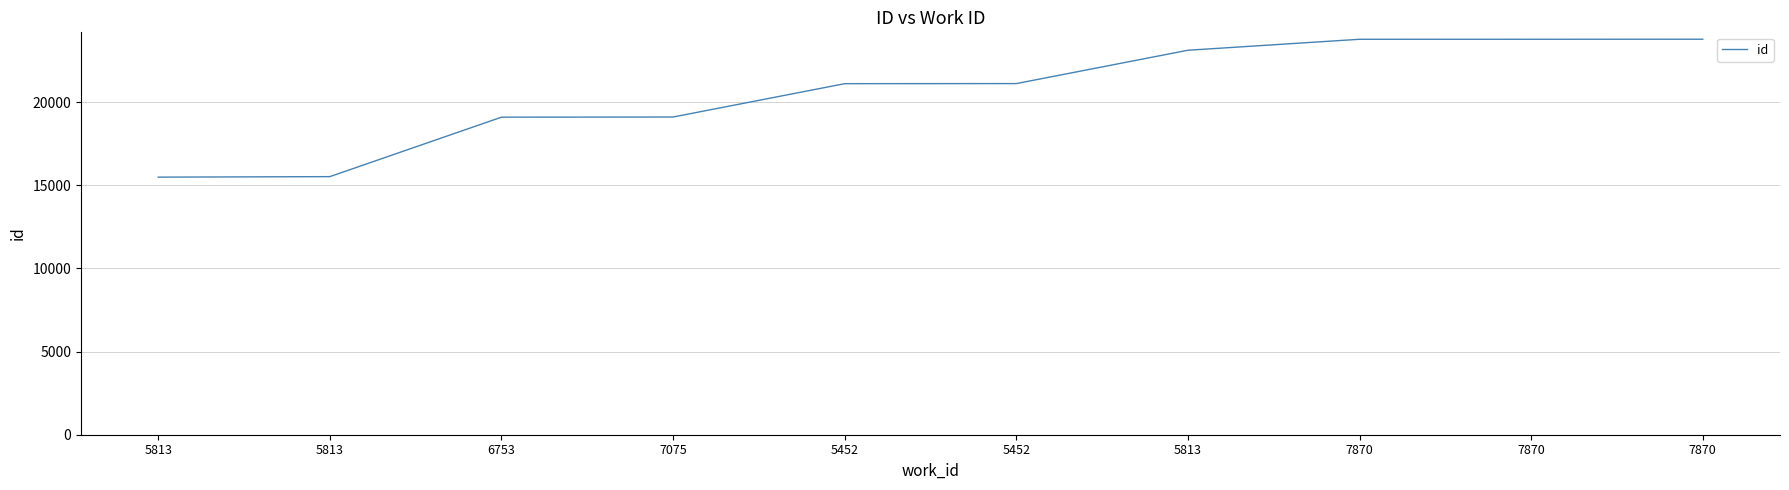

Is this an area chart (filled region under the line)?

No